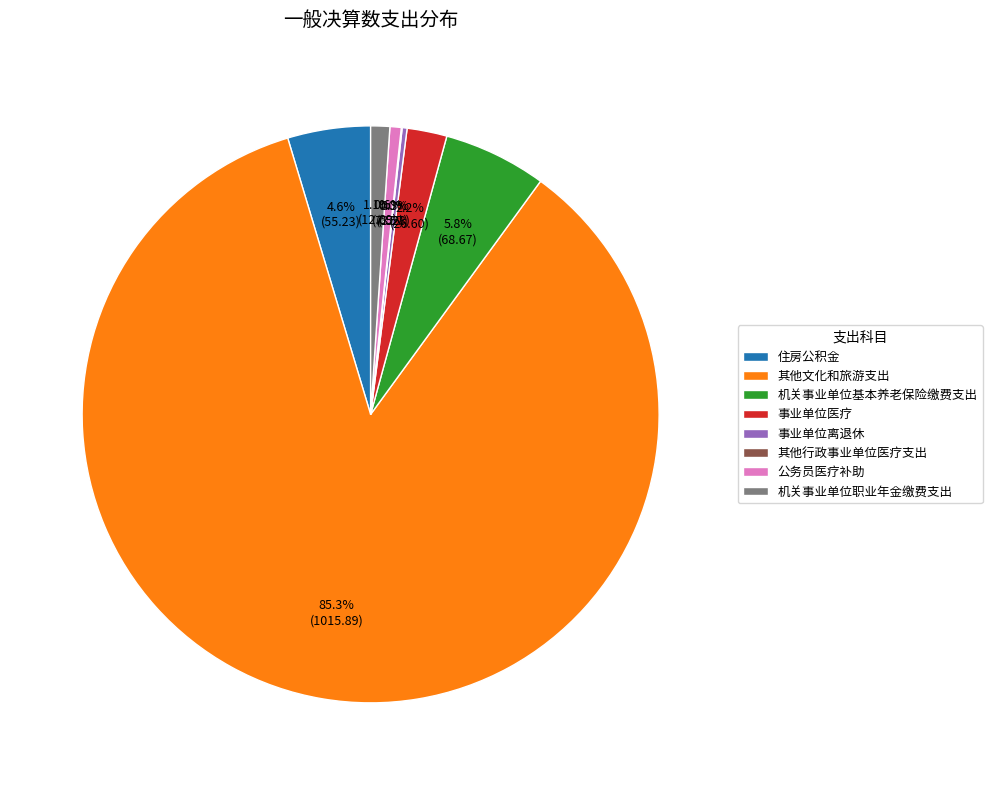

What is the majority slice?

其他文化和旅游支出